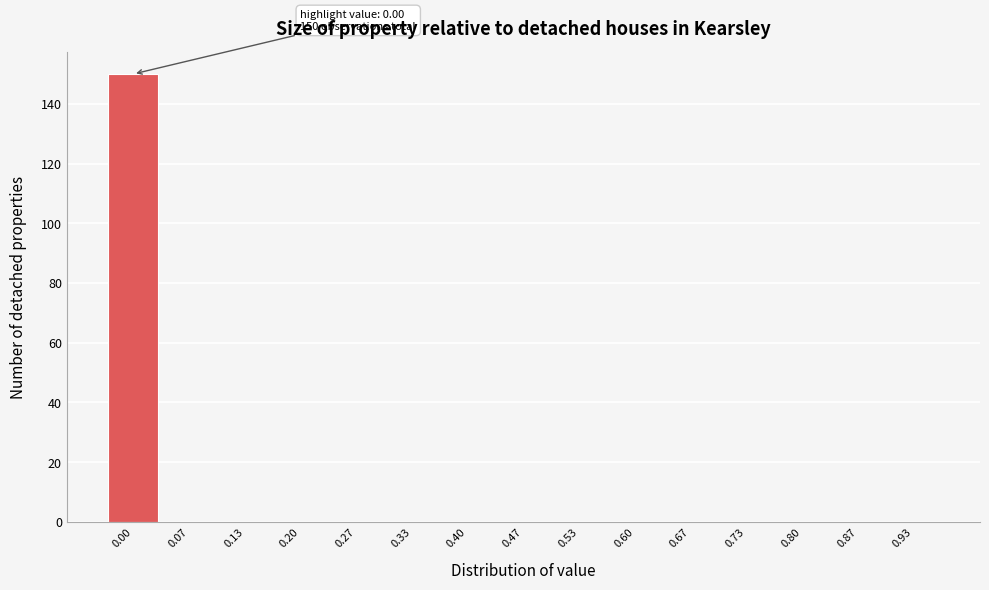

Reading left to right, list all the values displayed in this chart.

0.00=150	0.07=0	0.13=0	0.20=0	0.27=0	0.33=0	0.40=0	0.47=0	0.53=0	0.60=0	0.67=0	0.73=0	0.80=0	0.87=0	0.93=0